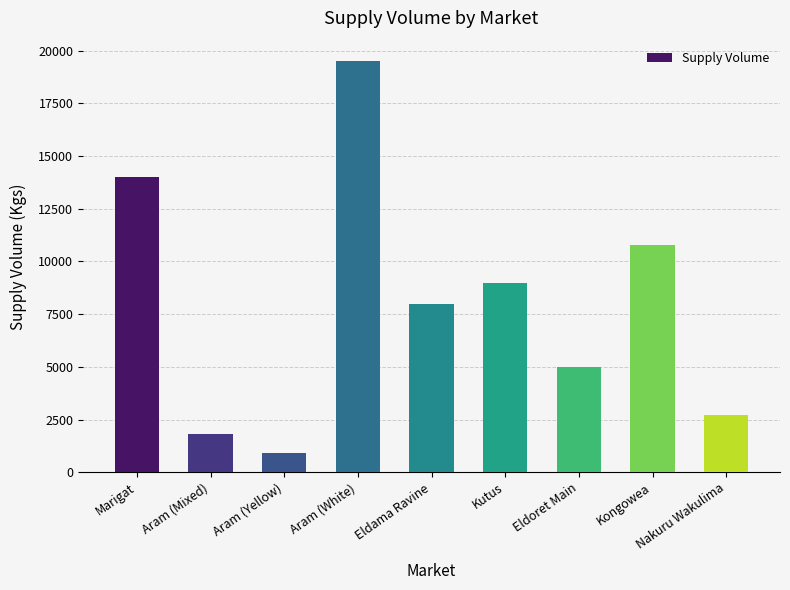

Count the number of categories in the chart.

9